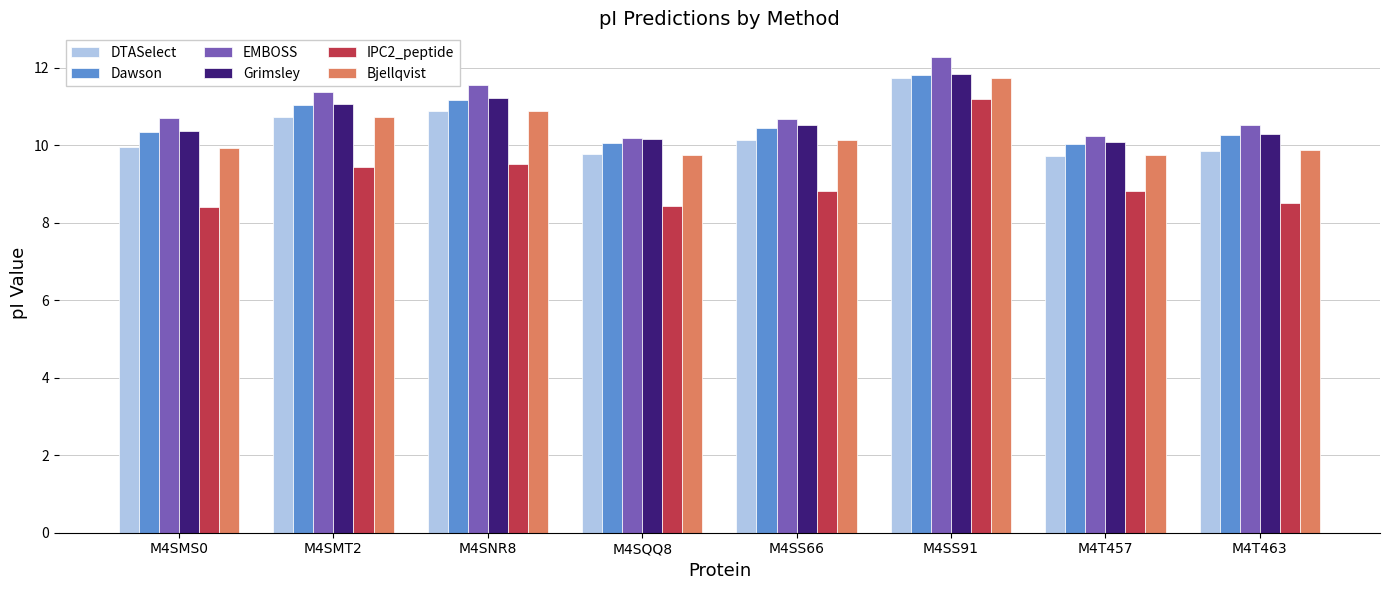

True or false: Dawson has a value of 10.3 at M4SMS0.

True